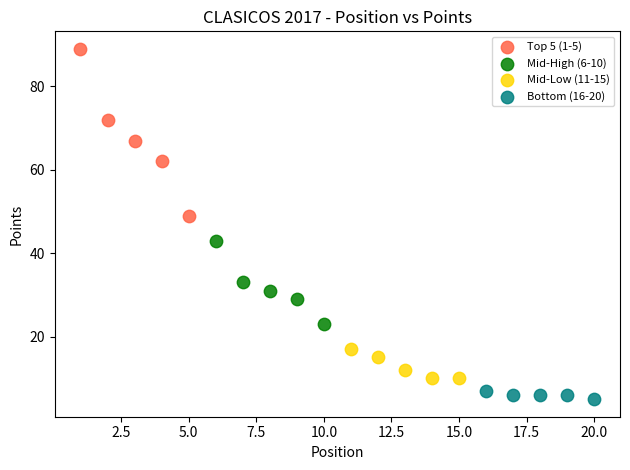

Which series has the widest spread of Y values?

Top 5 (1-5)